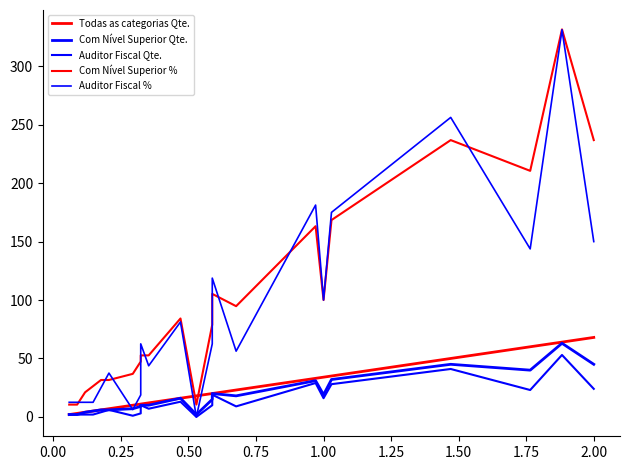

How many data points in Com Nível Superior % are above 52?

13